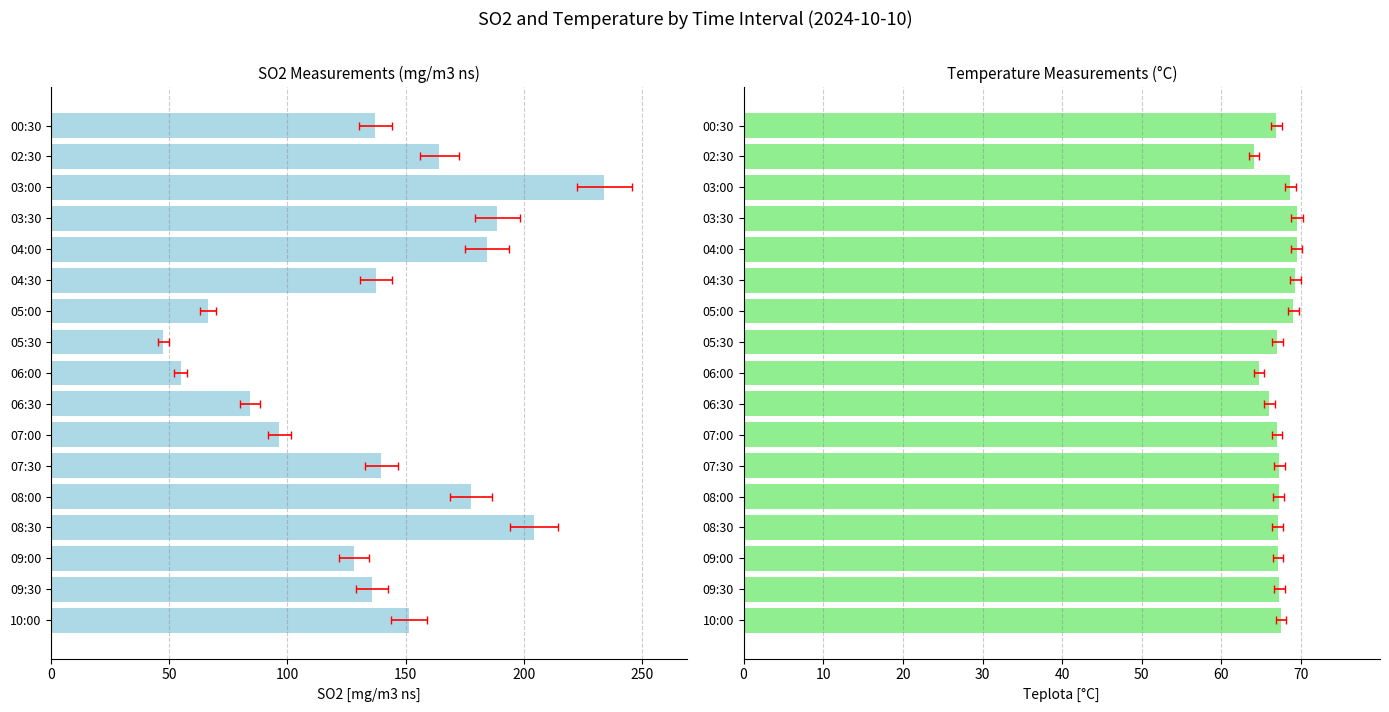

Rank the series by their maximum value, from highest to lowest.

SO2, Teplota